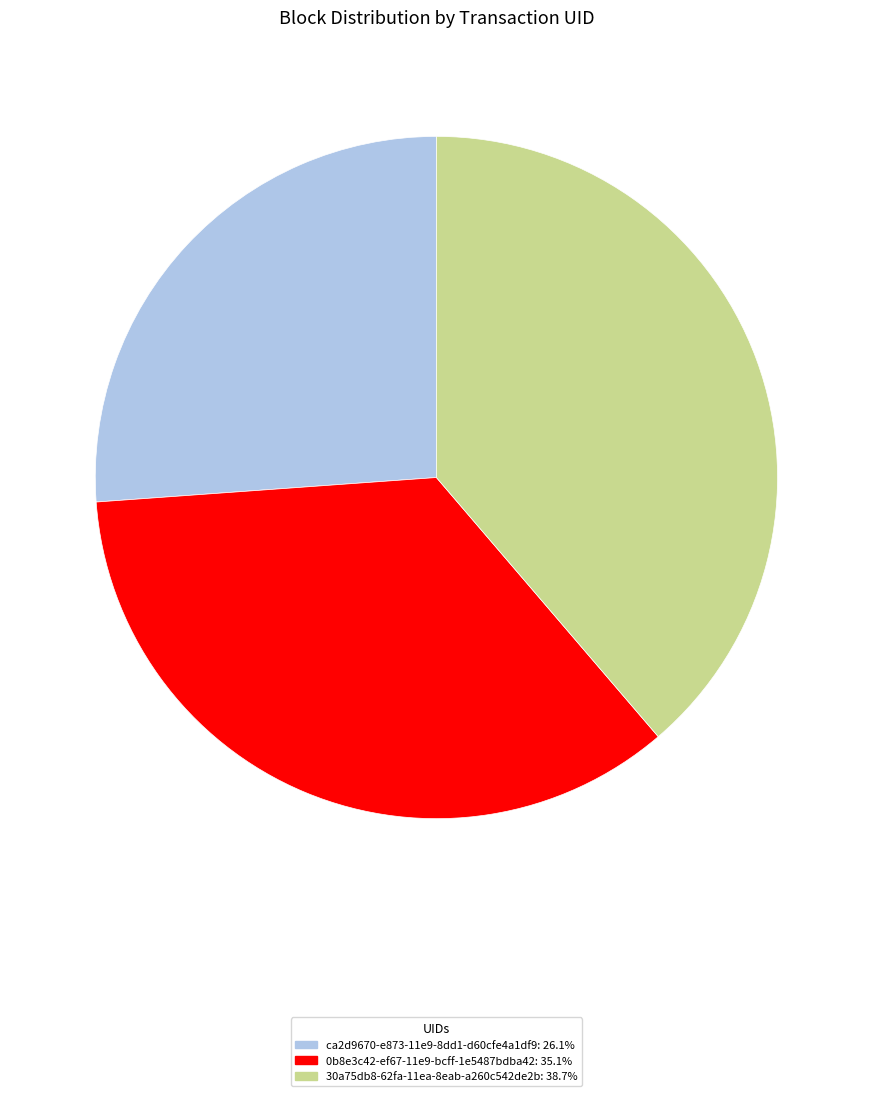

Is the sum of ca2d9670-e873-11e9-8dd1-d60cfe4a1df9: 26.1% and 0b8e3c42-ef67-11e9-bcff-1e5487bdba42: 35.1% greater than half?

Yes